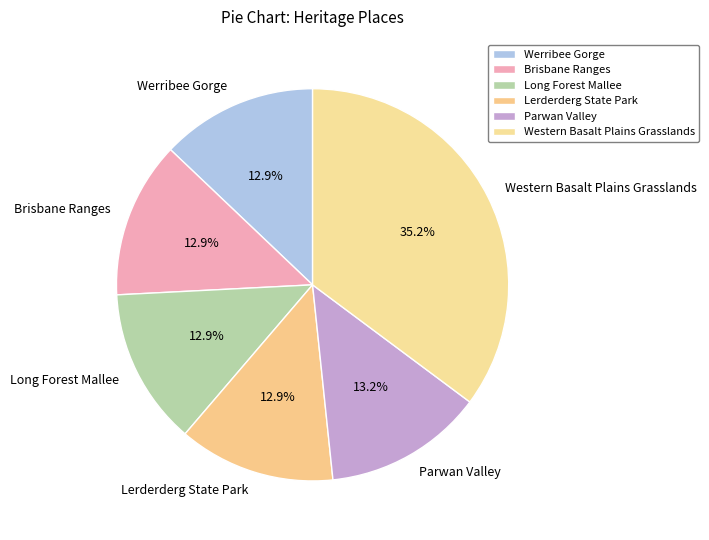

The Western Basalt Plains Grasslands slice represents 35% of the pie. True or false?

True